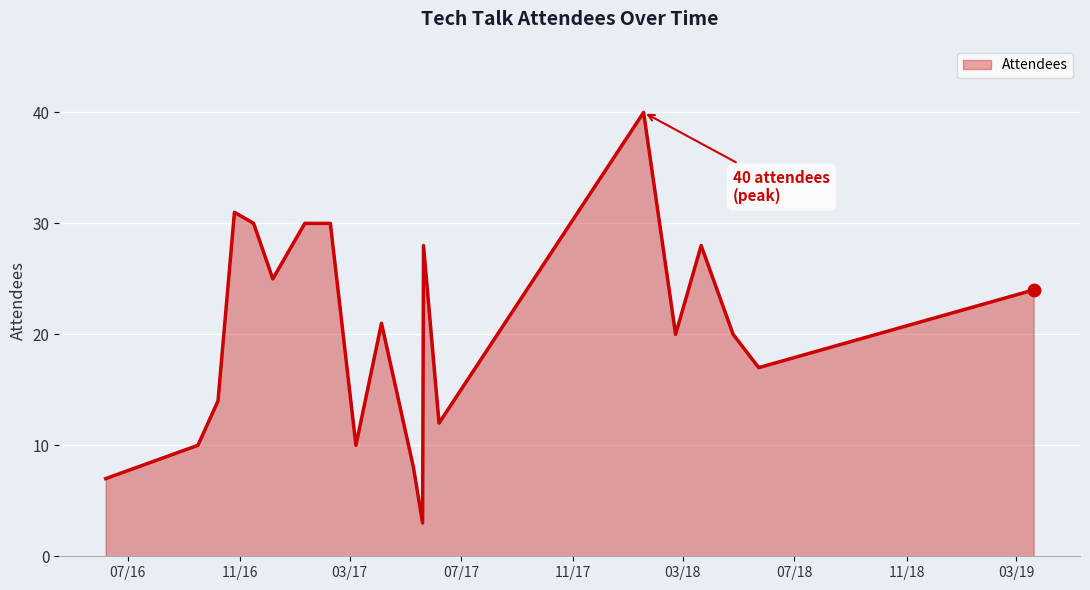

What is the maximum value shown in the chart?

40